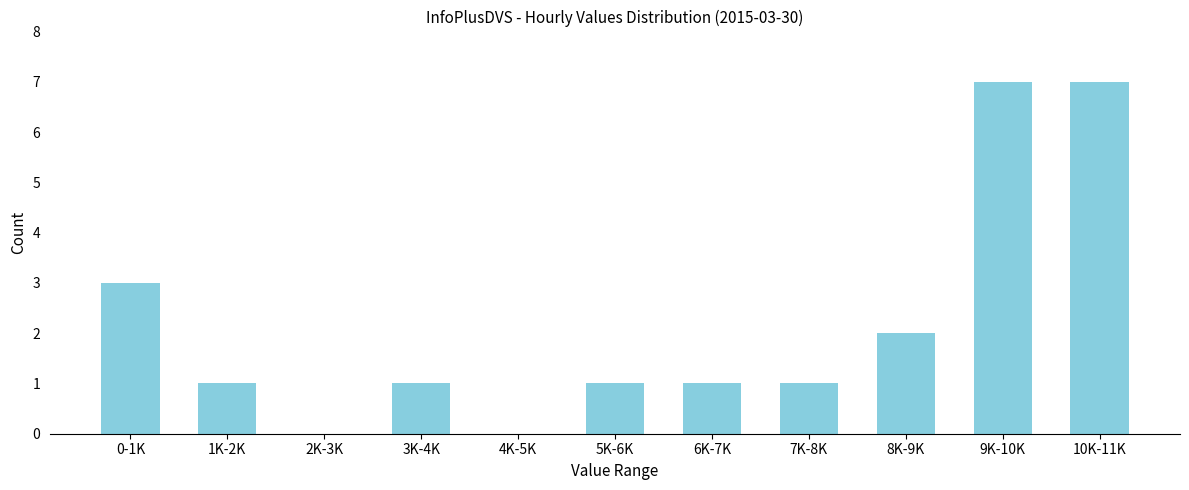

Reading left to right, list all the values displayed in this chart.

0-1K=3	1K-2K=1	2K-3K=0	3K-4K=1	4K-5K=0	5K-6K=1	6K-7K=1	7K-8K=1	8K-9K=2	9K-10K=7	10K-11K=7